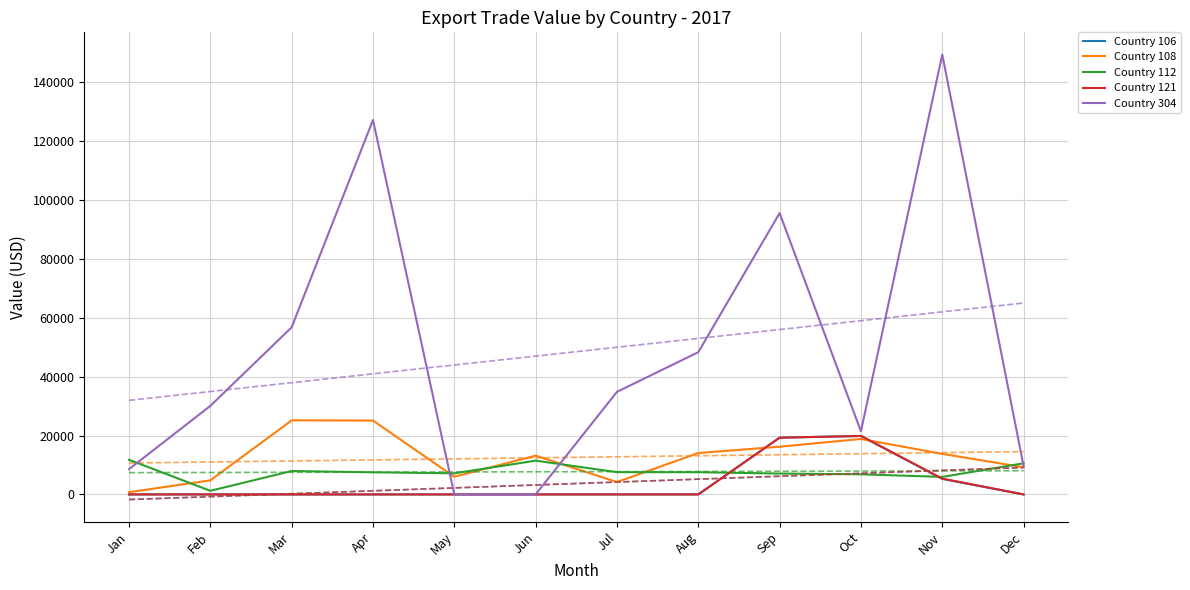

True or false: Country 108 has more than 1 interior local peaks.

True